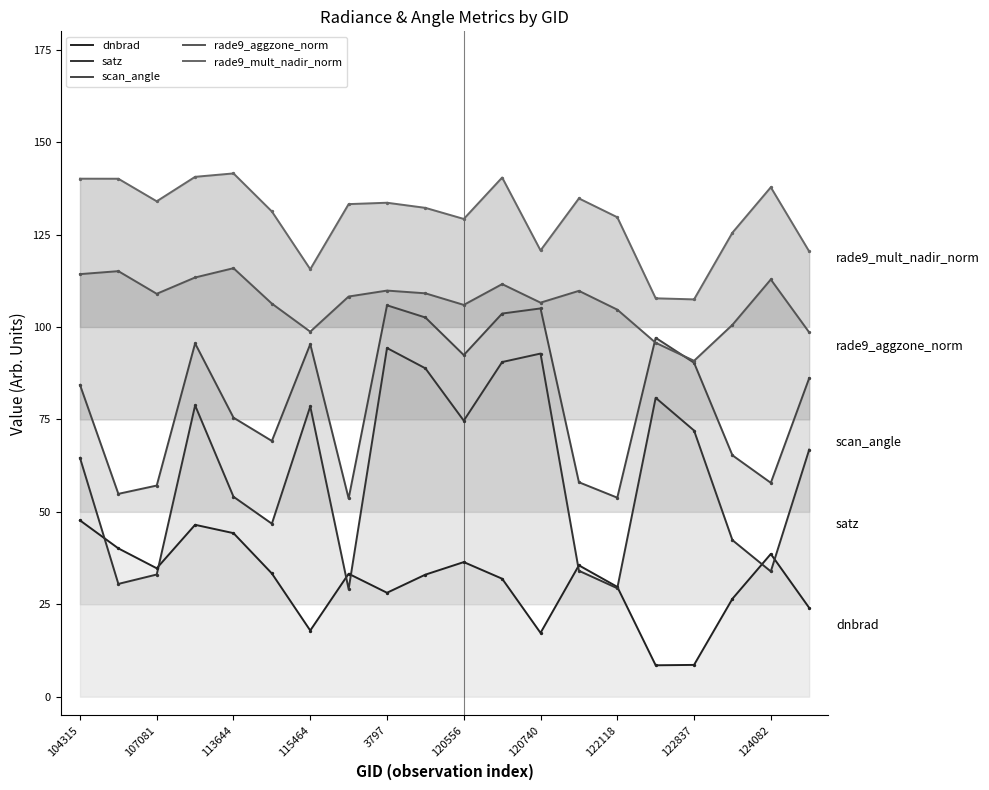

What is the total value across all series at 124082?

381.1